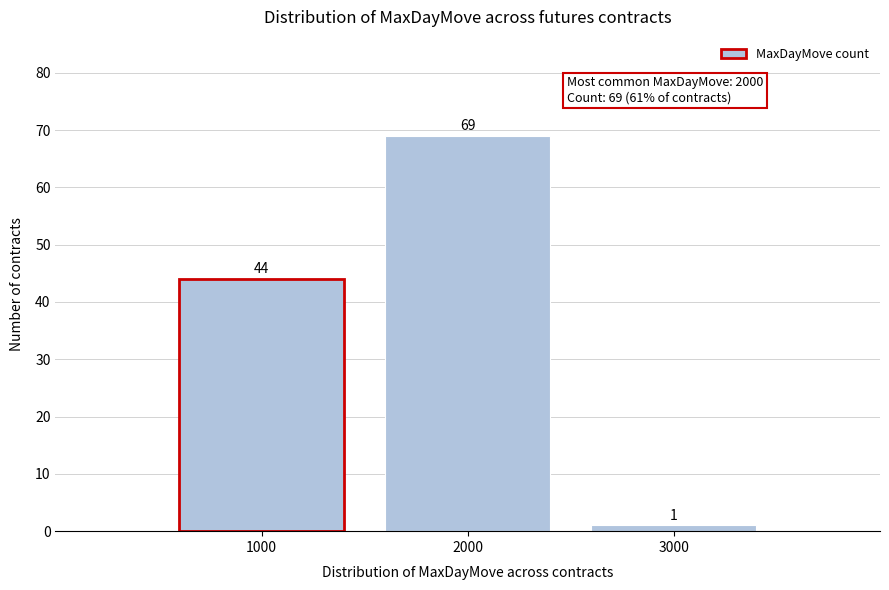

Reading left to right, transcribe this chart: for each bar, give the range it covers on the x-axis and its height.

500 to 1500: 44
1500 to 2500: 69
2500 to 3500: 1